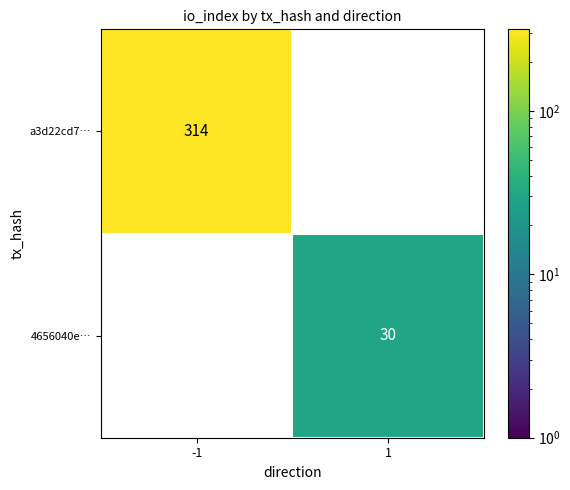

What is the sum of the a3d22cd7… values at 1 and -1?

314